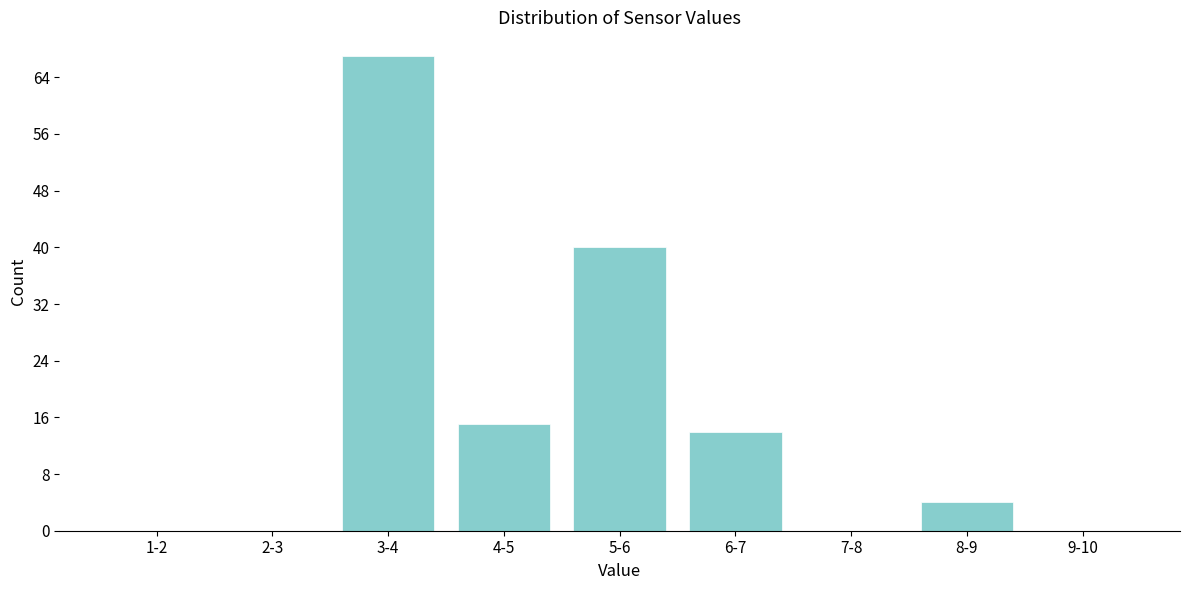

Reading left to right, extract all data points from this chart.

1-2=0	2-3=0	3-4=67	4-5=15	5-6=40	6-7=14	7-8=0	8-9=4	9-10=0